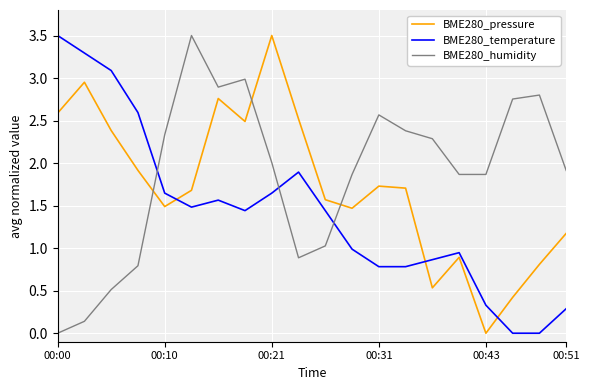

List the series in order of their overall mean, lowest first.

BME280_temperature, BME280_pressure, BME280_humidity